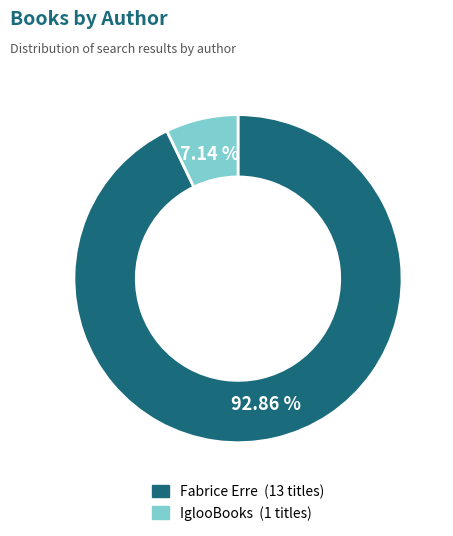

To the nearest percent, what portion does Fabrice Erre represent?

93%